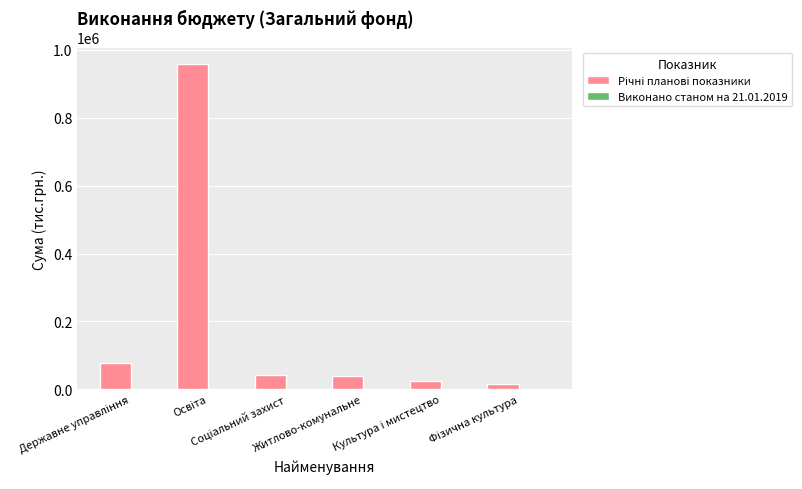

What is the maximum value shown in the chart?

958367.7